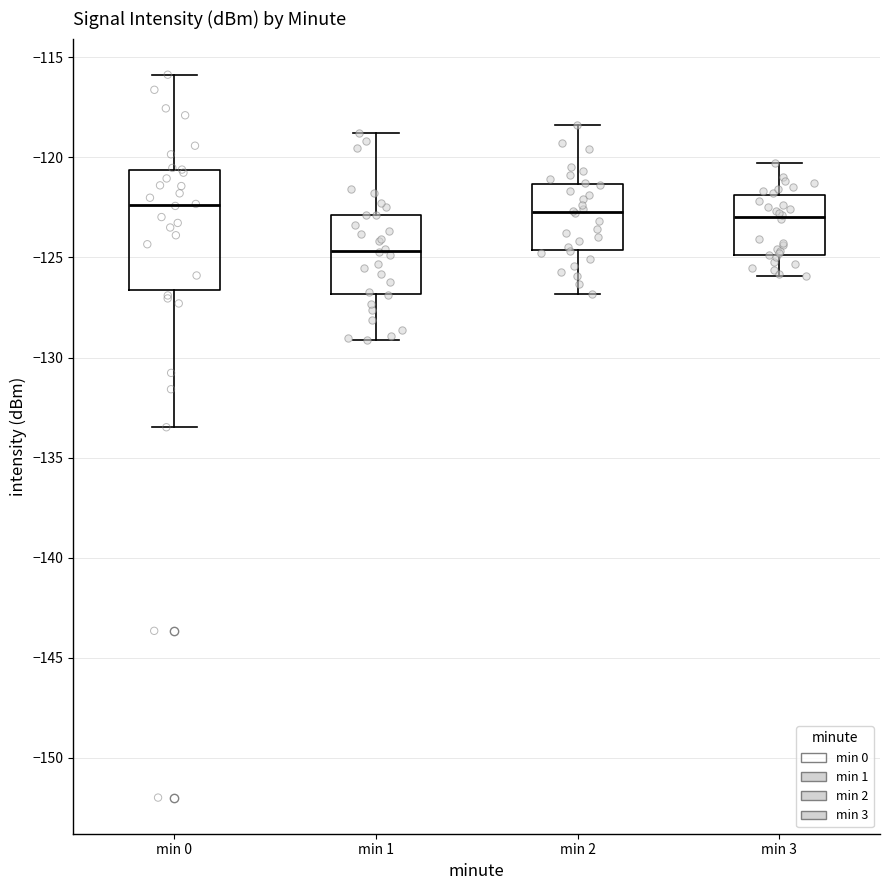

Reading left to right, transcribe this box plot: for each box, give where its median line is, the range the box spans, and where its two whiskers end, as read against the y-axis. The values are not printed on the chart, so give them approximately, as read against the axis.

min 0: median -122.5, box -126.5 to -120.5, whiskers -133.5 to -116.0
min 1: median -124.5, box -127.0 to -123.0, whiskers -129.0 to -119.0
min 2: median -122.5, box -124.5 to -121.5, whiskers -127.0 to -118.5
min 3: median -123.0, box -125.0 to -122.0, whiskers -126.0 to -120.5